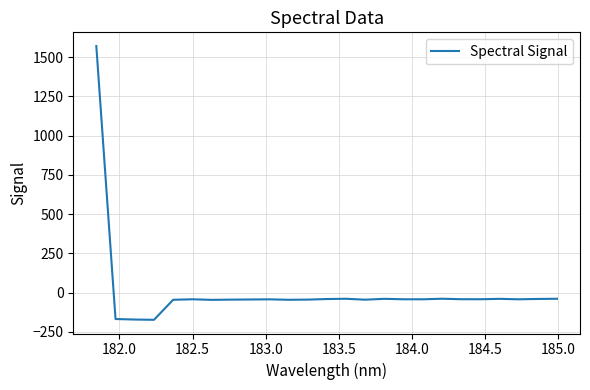

What is the maximum value shown in the chart?

1570.0